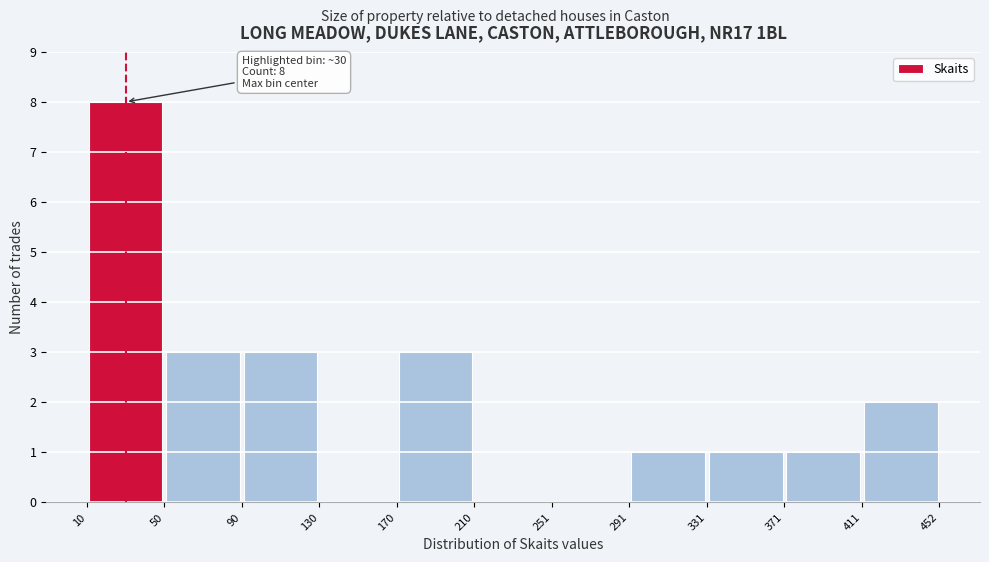

Over which range of the x-axis is the bar tallest?

10 to 50